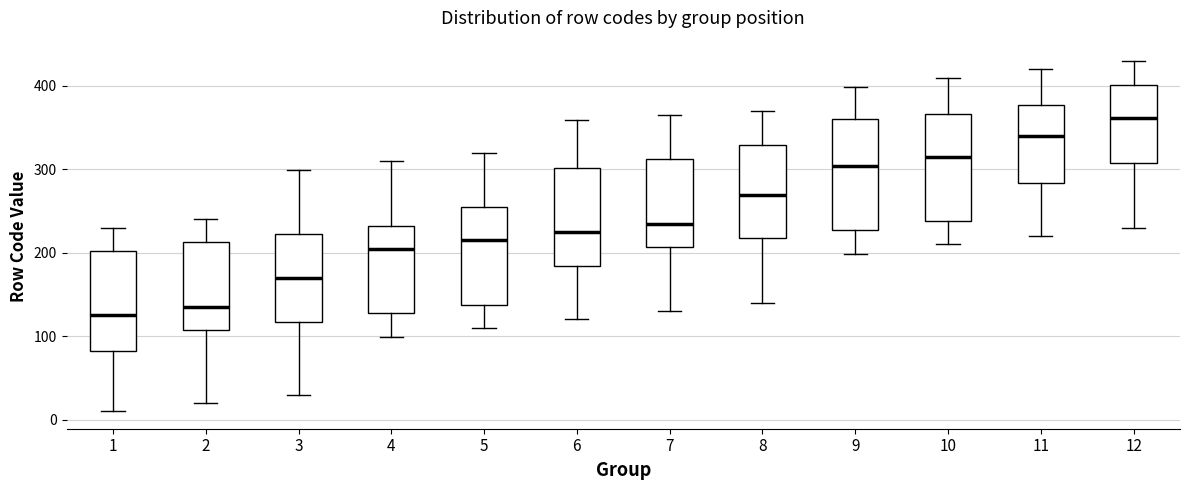

Reading left to right, transcribe this box plot: for each box, give where its median line is, the range the box spans, and where its two whiskers end, as read against the y-axis. The values are not printed on the chart, so give them approximately, as read against the axis.

1: median 130, box 80 to 200, whiskers 10 to 230
2: median 140, box 110 to 210, whiskers 20 to 240
3: median 170, box 120 to 220, whiskers 30 to 300
4: median 200, box 130 to 230, whiskers 100 to 310
5: median 220, box 140 to 250, whiskers 110 to 320
6: median 230, box 180 to 300, whiskers 120 to 360
7: median 240, box 210 to 310, whiskers 130 to 370
8: median 270, box 220 to 330, whiskers 140 to 370
9: median 300, box 230 to 360, whiskers 200 to 400
10: median 320, box 240 to 370, whiskers 210 to 410
11: median 340, box 280 to 380, whiskers 220 to 420
12: median 360, box 310 to 400, whiskers 230 to 430